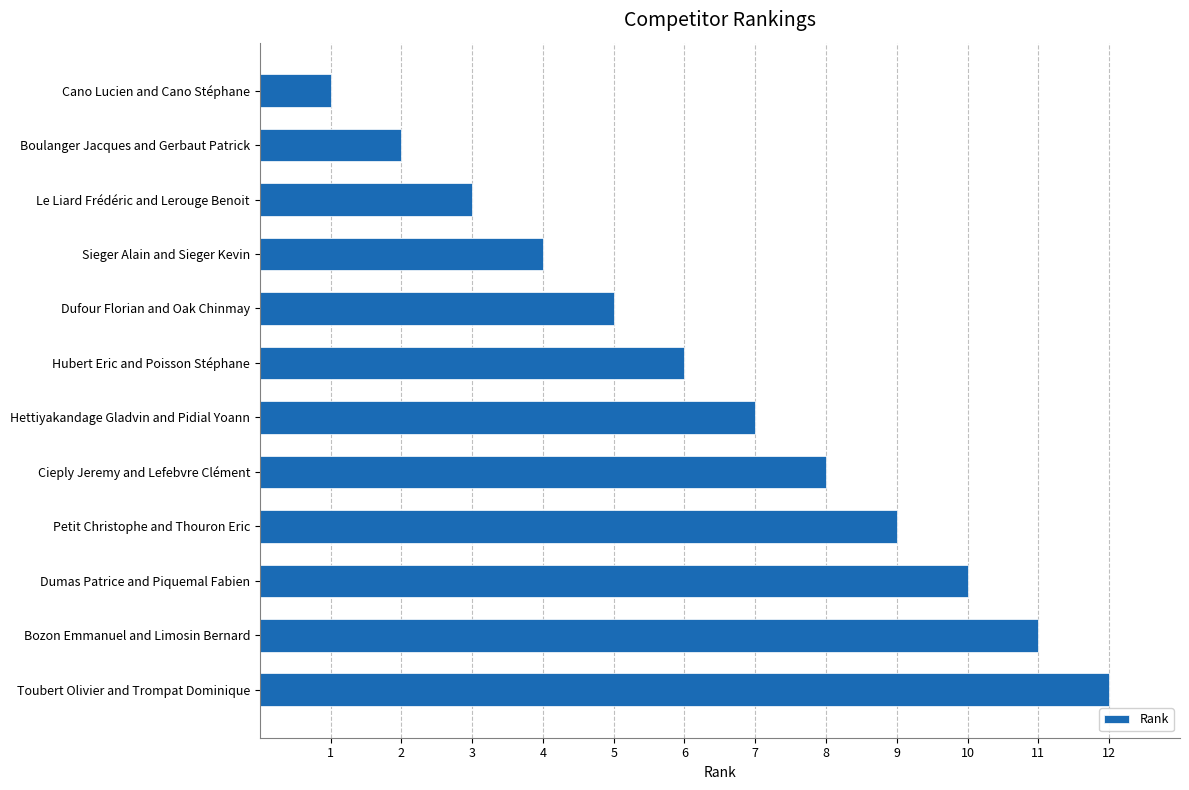

What is the difference between the maximum and minimum values?

11